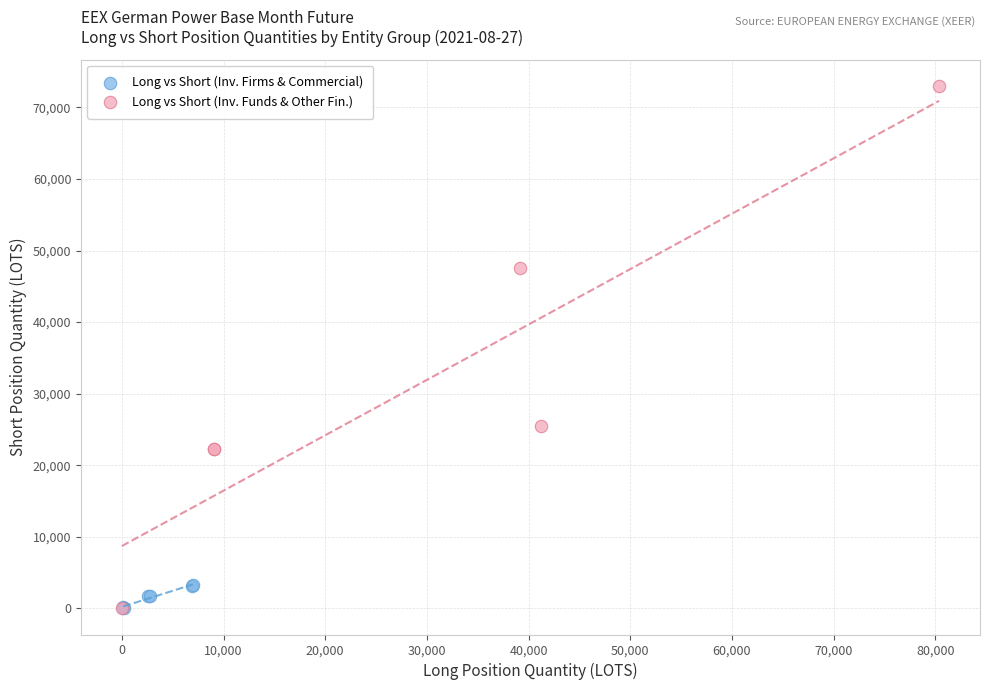

Which series contains the highest Y value?

Long vs Short (Inv. Funds & Other Fin.)